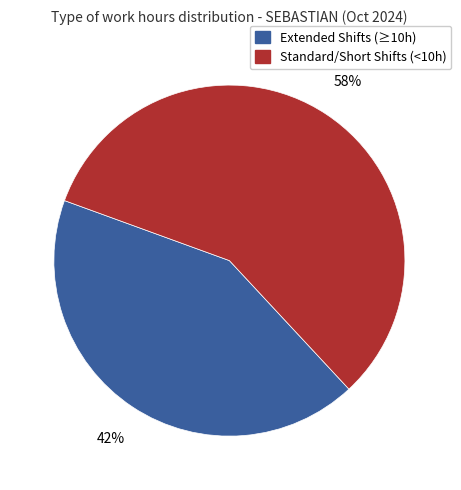

To the nearest percent, what is the average slice percentage?

50%